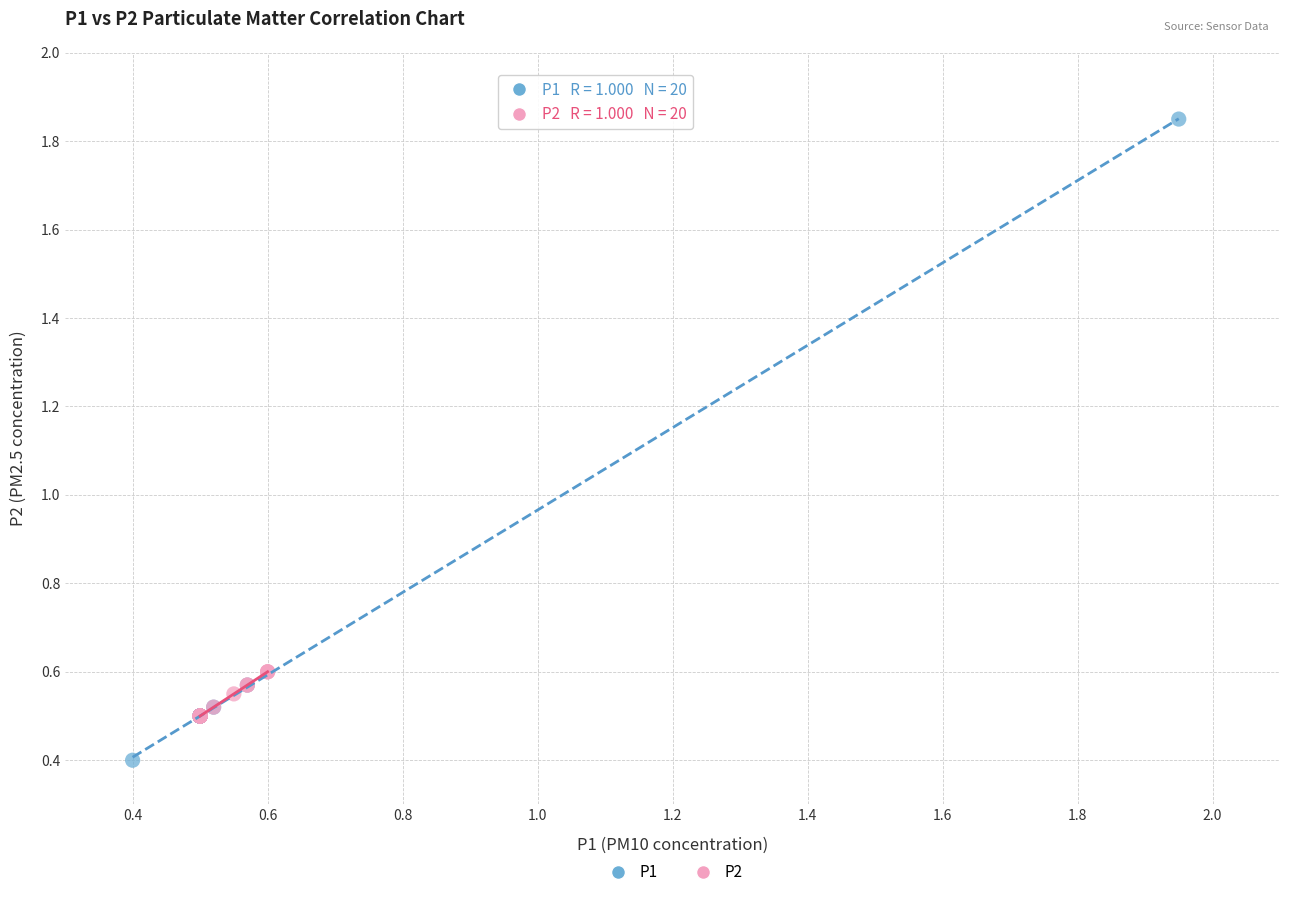

Which series has the largest Y range (max minus min)?

P1